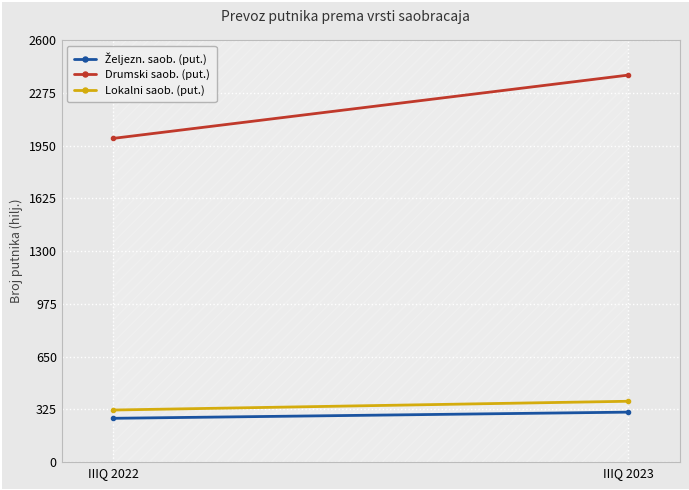

Is it true that Željezn. saob. (put.) equals 308 at IIIQ 2023?

True